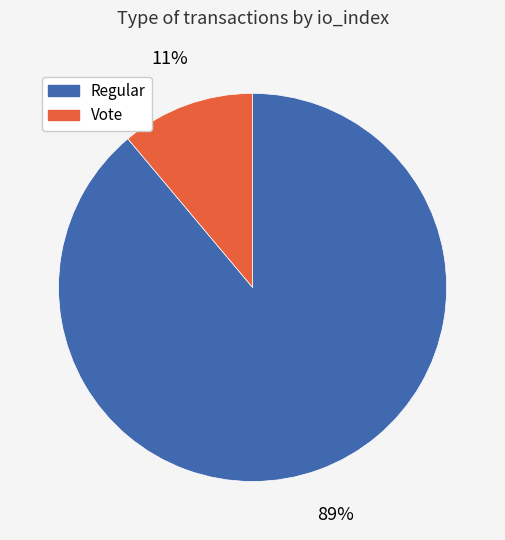

To the nearest percent, what is the difference between the largest and smallest slice percentages?

78%